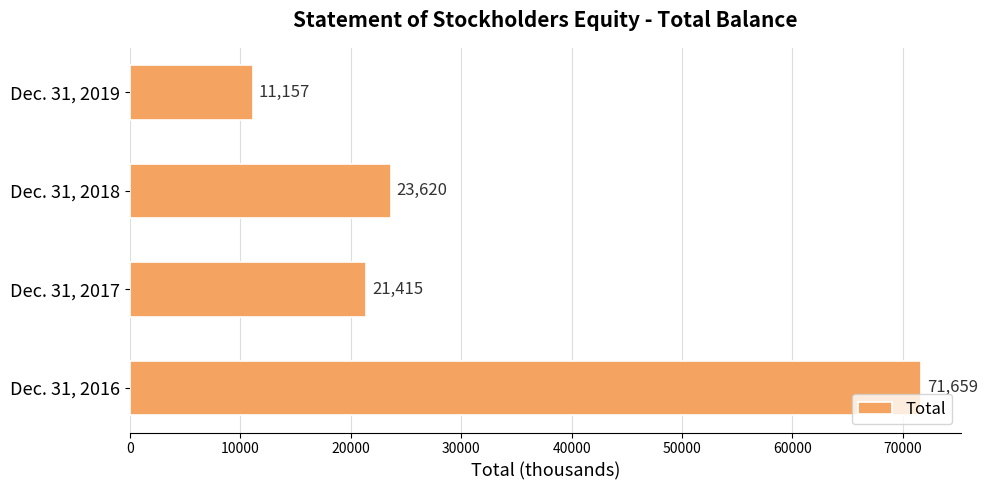

What is the change in value from Dec. 31, 2016 to Dec. 31, 2019?

-60502